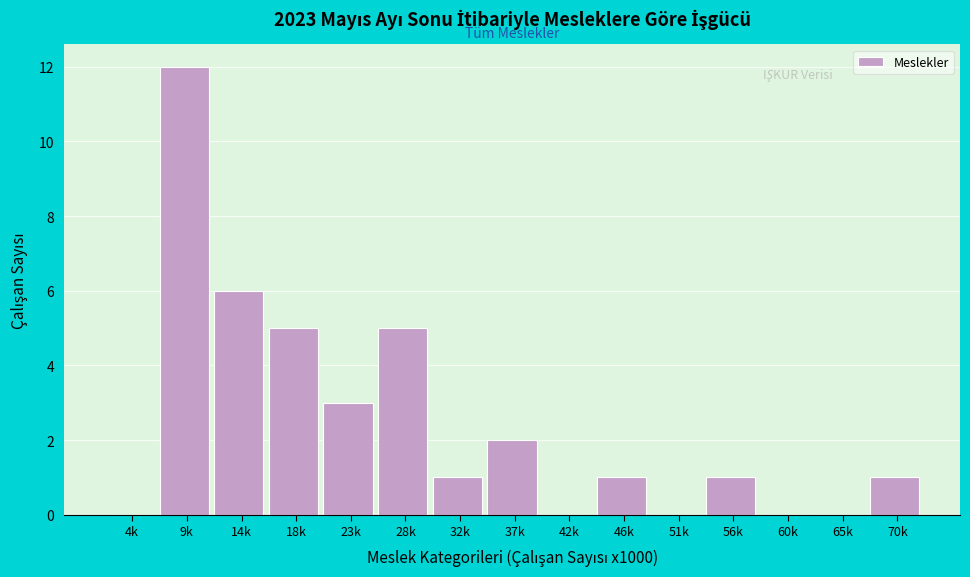

Reading left to right, transcribe all the data shown in this chart.

4k=0	9k=12	14k=6	18k=5	23k=3	28k=5	32k=1	37k=2	42k=0	46k=1	51k=0	56k=1	60k=0	65k=0	70k=1